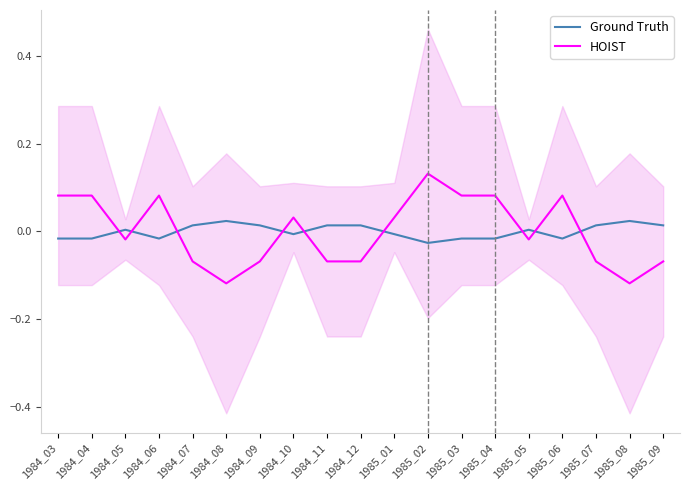

At how many categories does at least one series exceed 0?

19